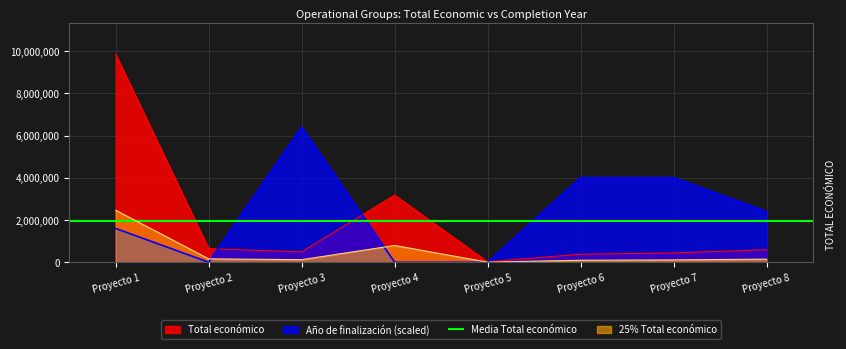

True or false: the data has more than 2 interior local peaks.

False